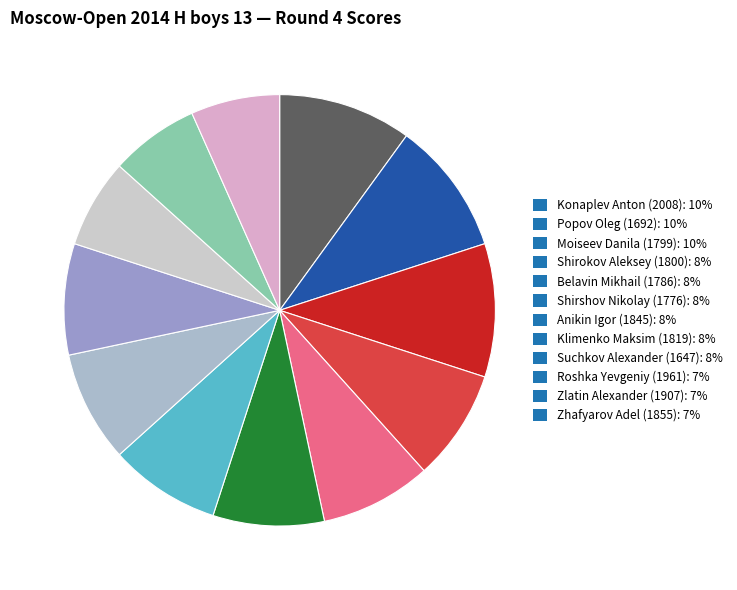

Is there any slice that represents more than half of the pie?

No